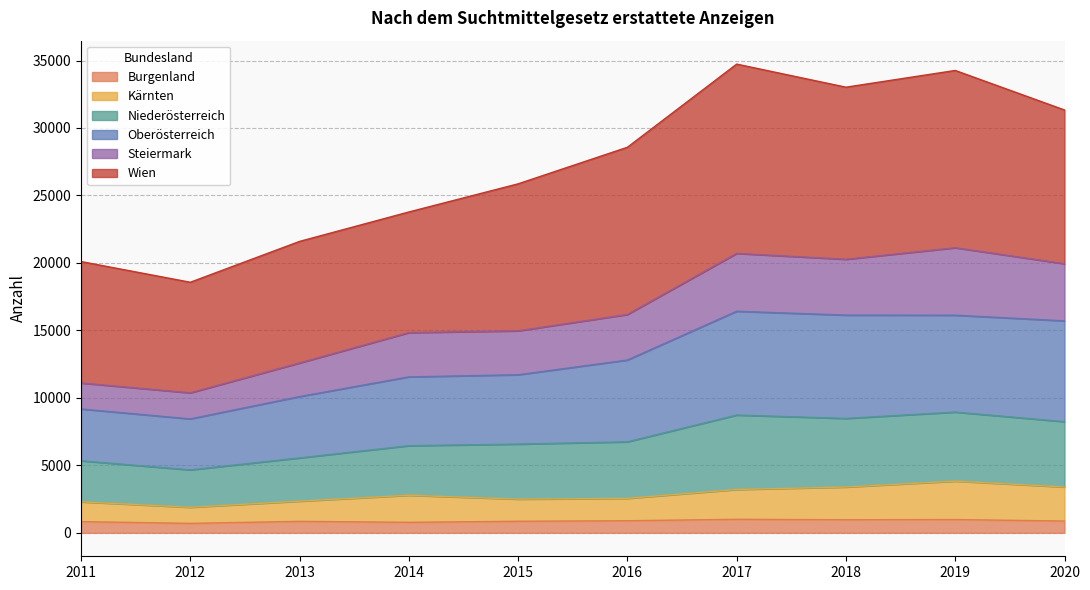

What is the highest value of the Burgenland series?

1002